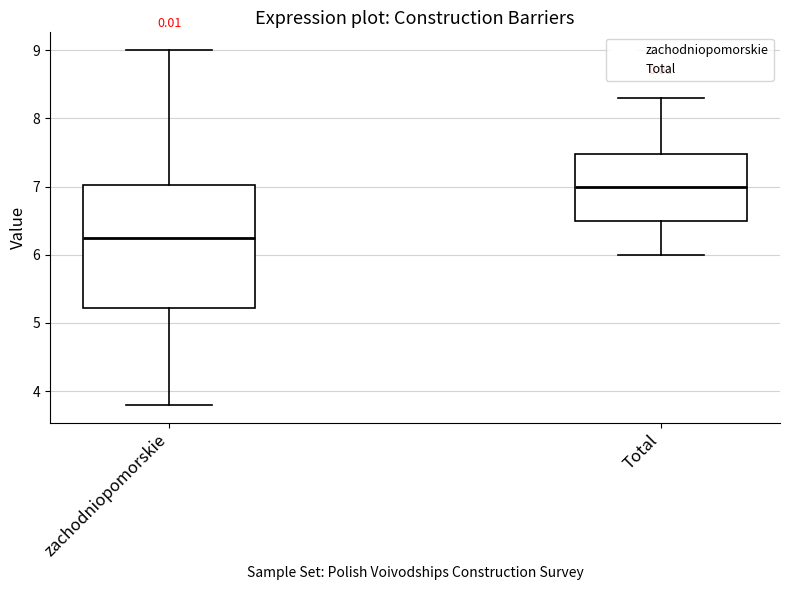

Comparing the boxes themselves (not the whiskers), which one is the tallest?

zachodniopomorskie